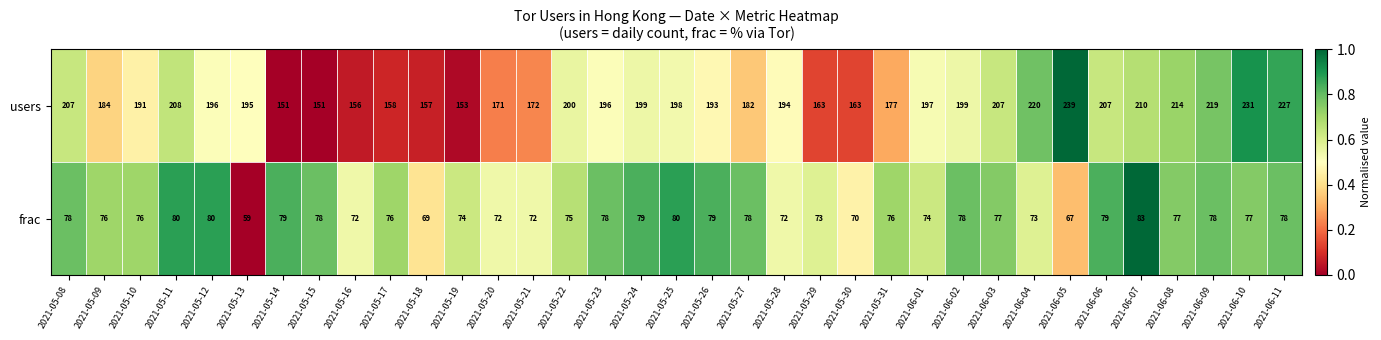

Read the frac value at 2021-05-24, to the nearest 5.

80